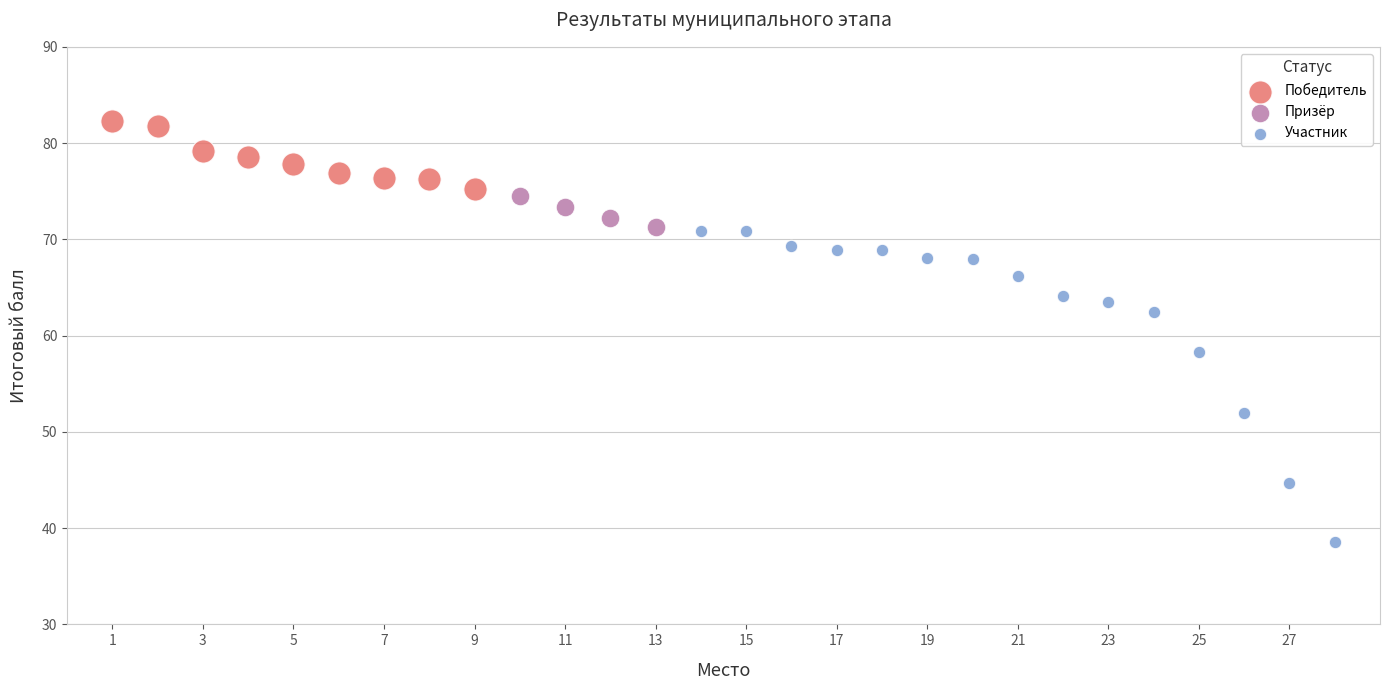

Which series has the widest spread of Y values?

Участник